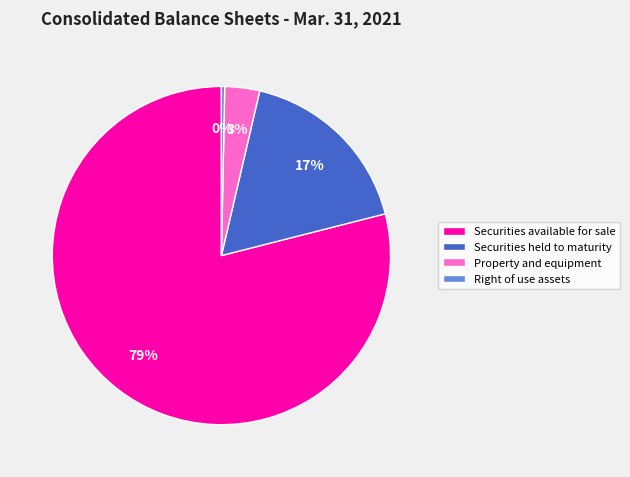

Combined, do Securities held to maturity and Property and equipment account for over 50%?

No